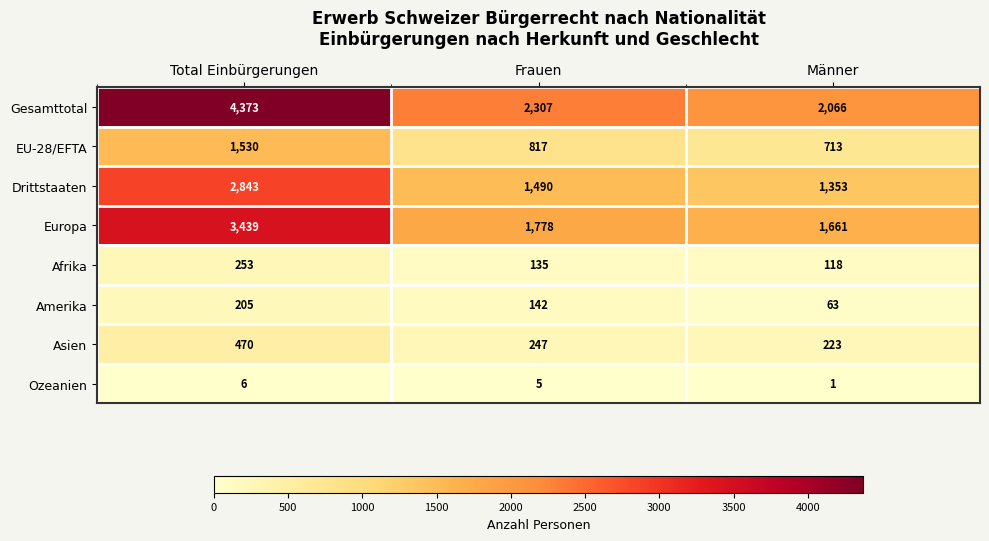

What is the sum of all Europa values?

6878